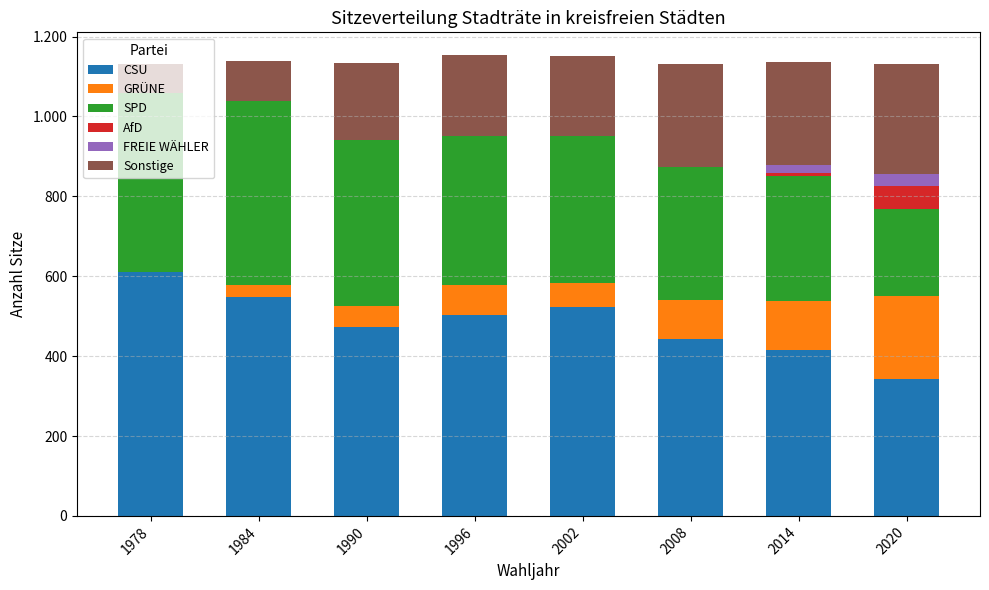

Which series has the largest range (max minus min)?

CSU